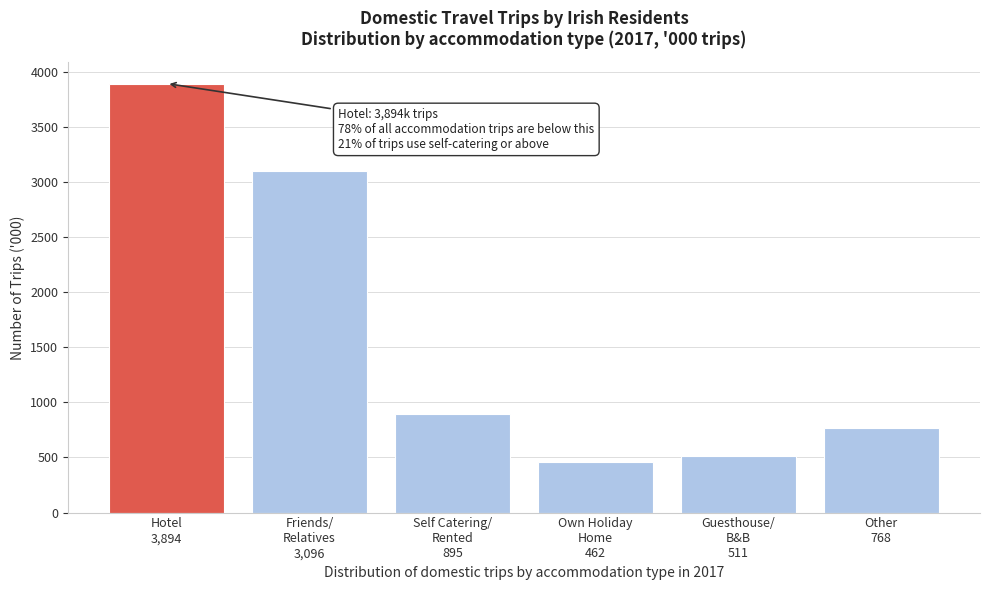

Reading left to right, what are all the values shown in this chart?

3894.4	3096.2	895.3	461.8	511.2	767.7